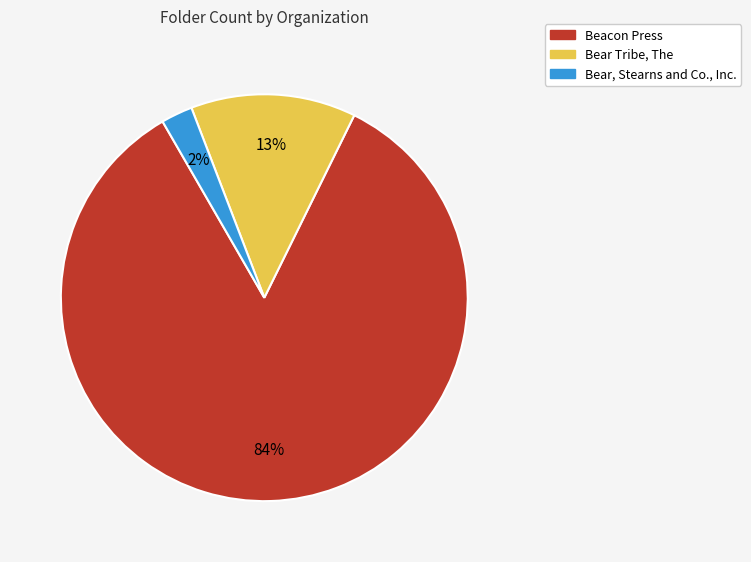

Is Beacon Press the majority of the pie?

Yes